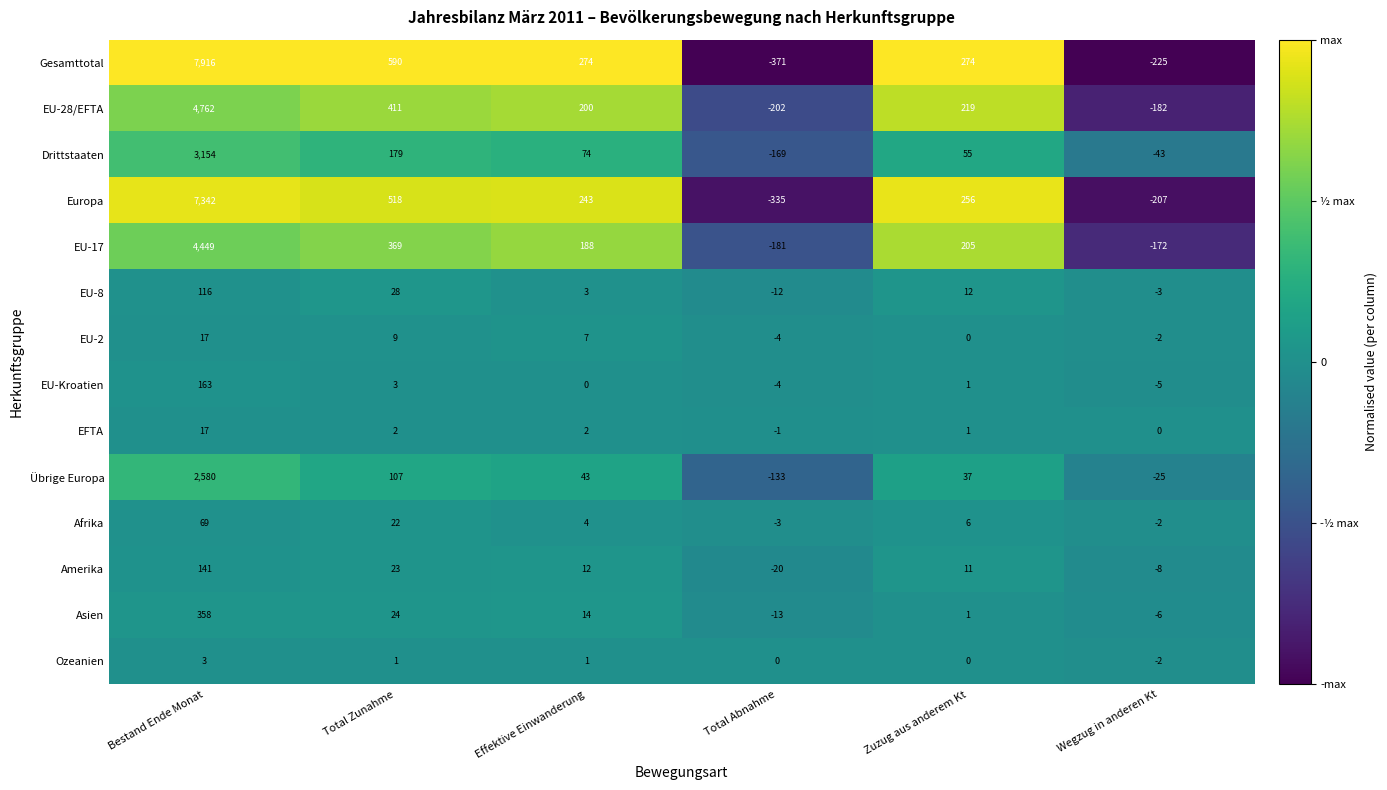

At Effektive Einwanderung, list the series in order from largest to smallest.

Gesamttotal, Europa, EU-28/EFTA, EU-17, Drittstaaten, Übrige Europa, Asien, Amerika, EU-2, Afrika, EU-8, EFTA, Ozeanien, EU-Kroatien